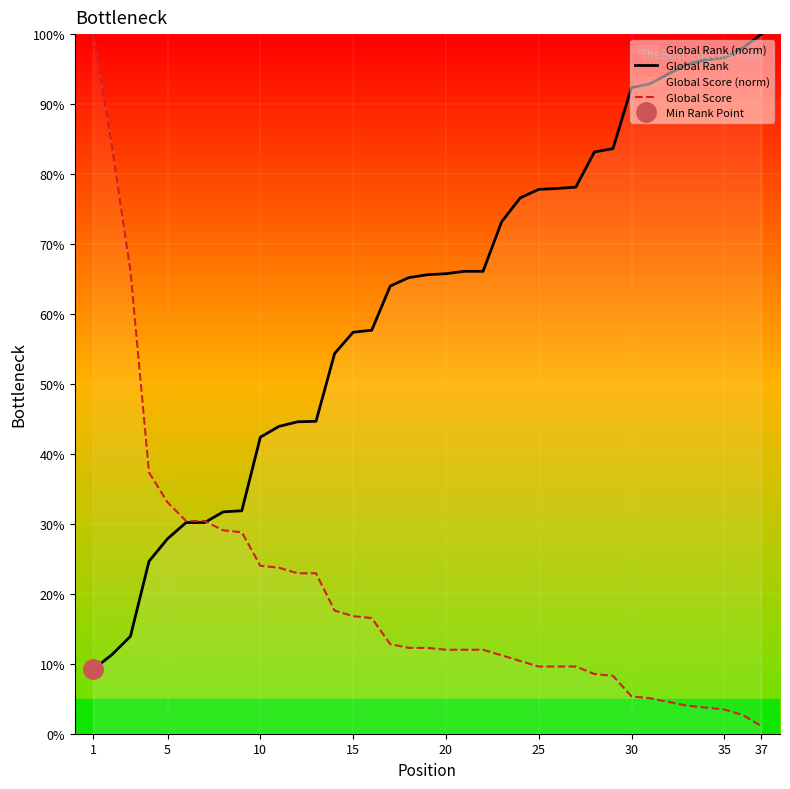

How many intersections are there between Global Score and Global Rank?

1